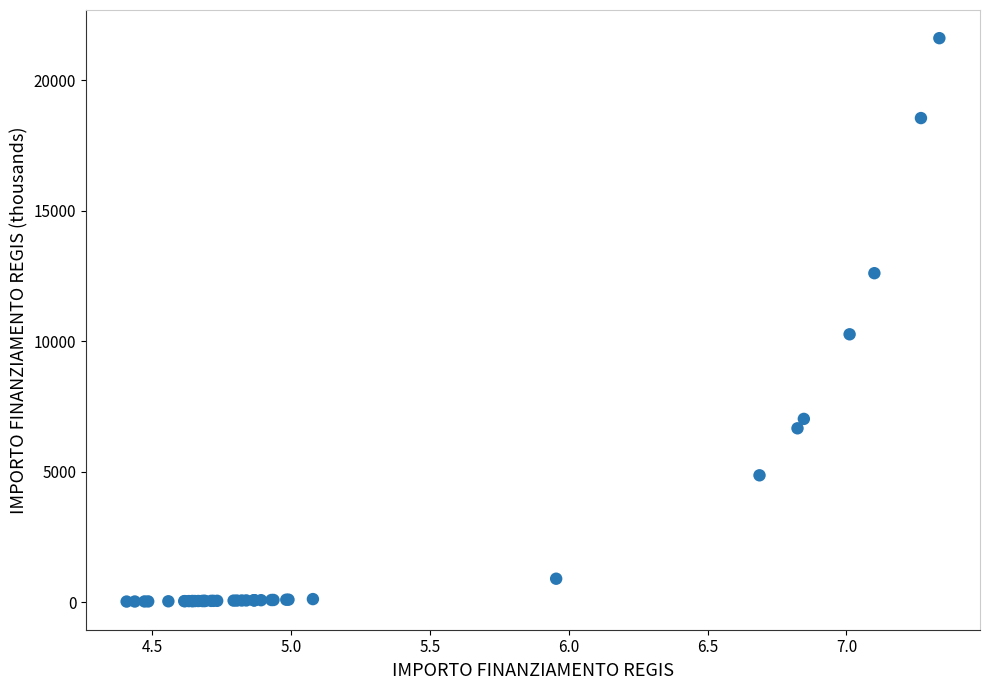

What Y value in the scatter plot is closest to 10820?

10267.2